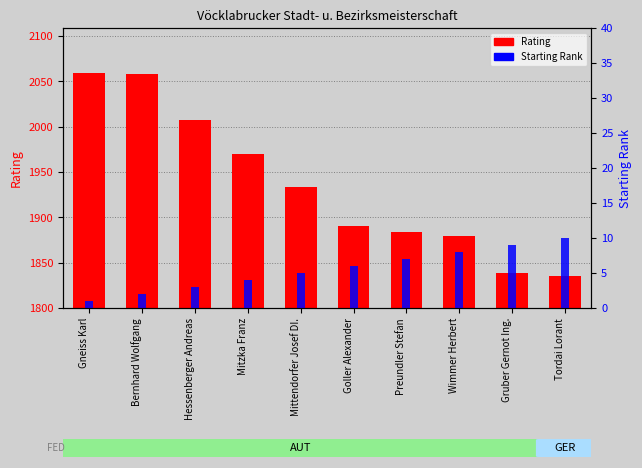

What is the label of the 5th bar from the right?

Goller Alexander